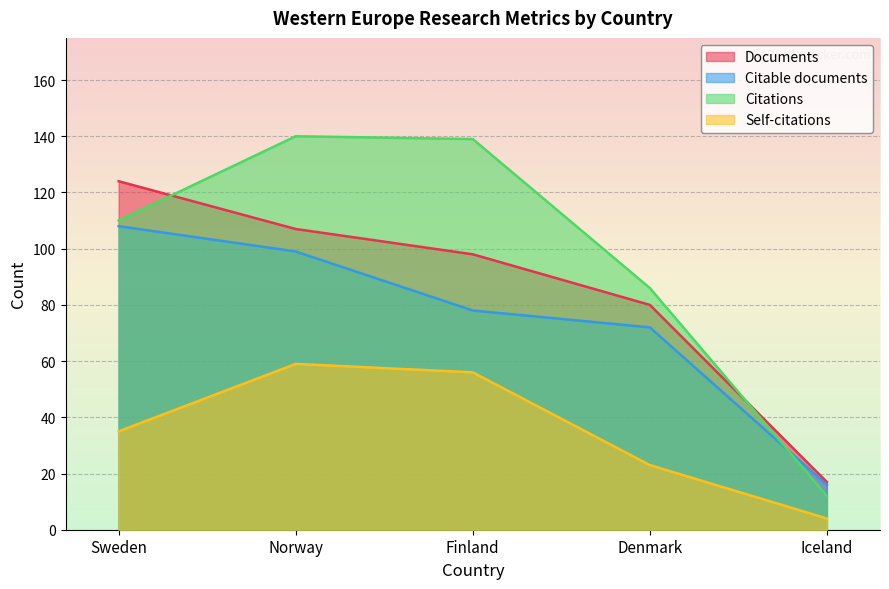

What is the sum of all Documents values?

426